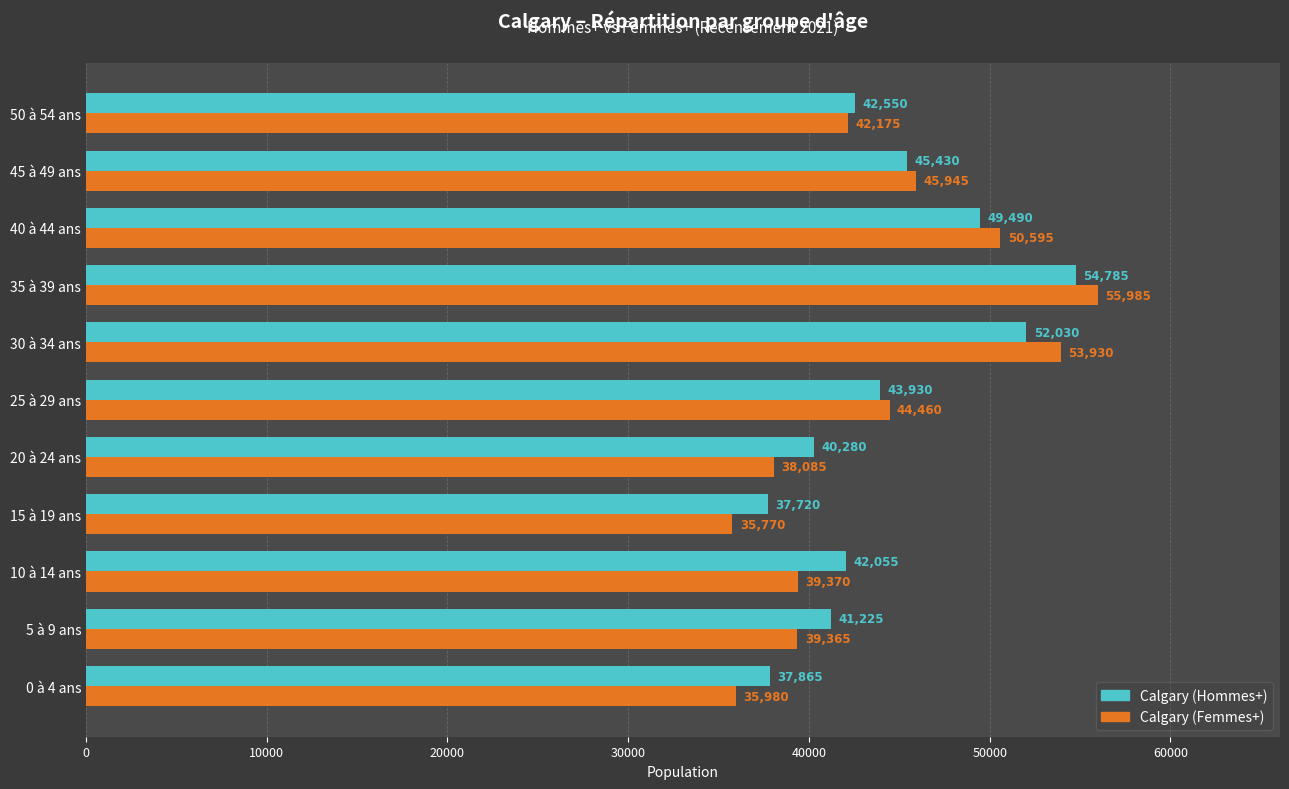

What are all the series names shown in the legend?

Calgary (Hommes+), Calgary (Femmes+)